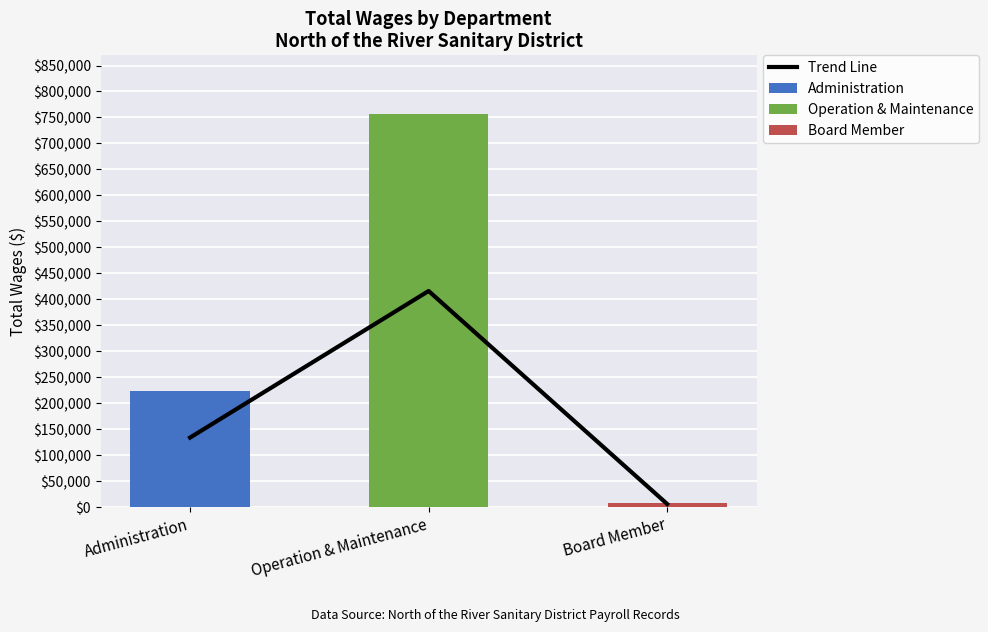

Reading left to right, what are all the values shown in this chart?

133693.2	415901.8	5840.0